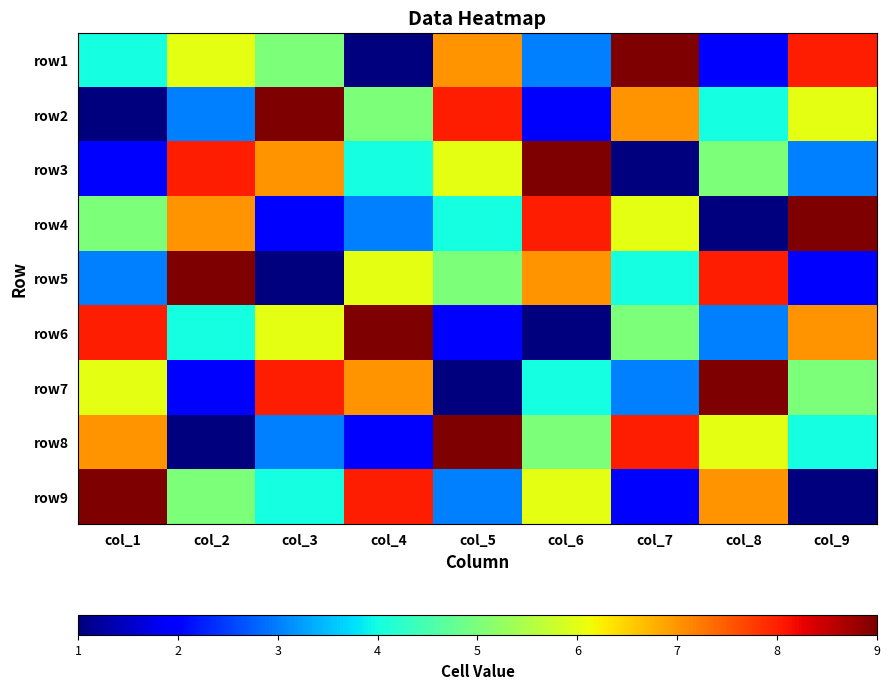

How many distinct data groups are displayed?

9